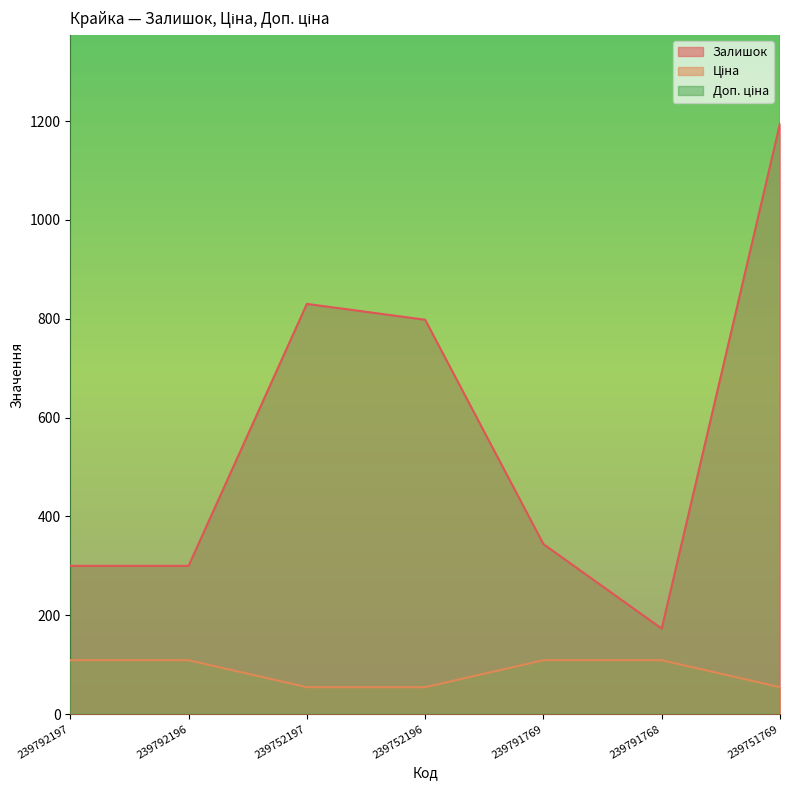

List the labels in order of Ціна value, largest first.

239792197, 239792196, 239791769, 239791768, 239752197, 239752196, 239751769